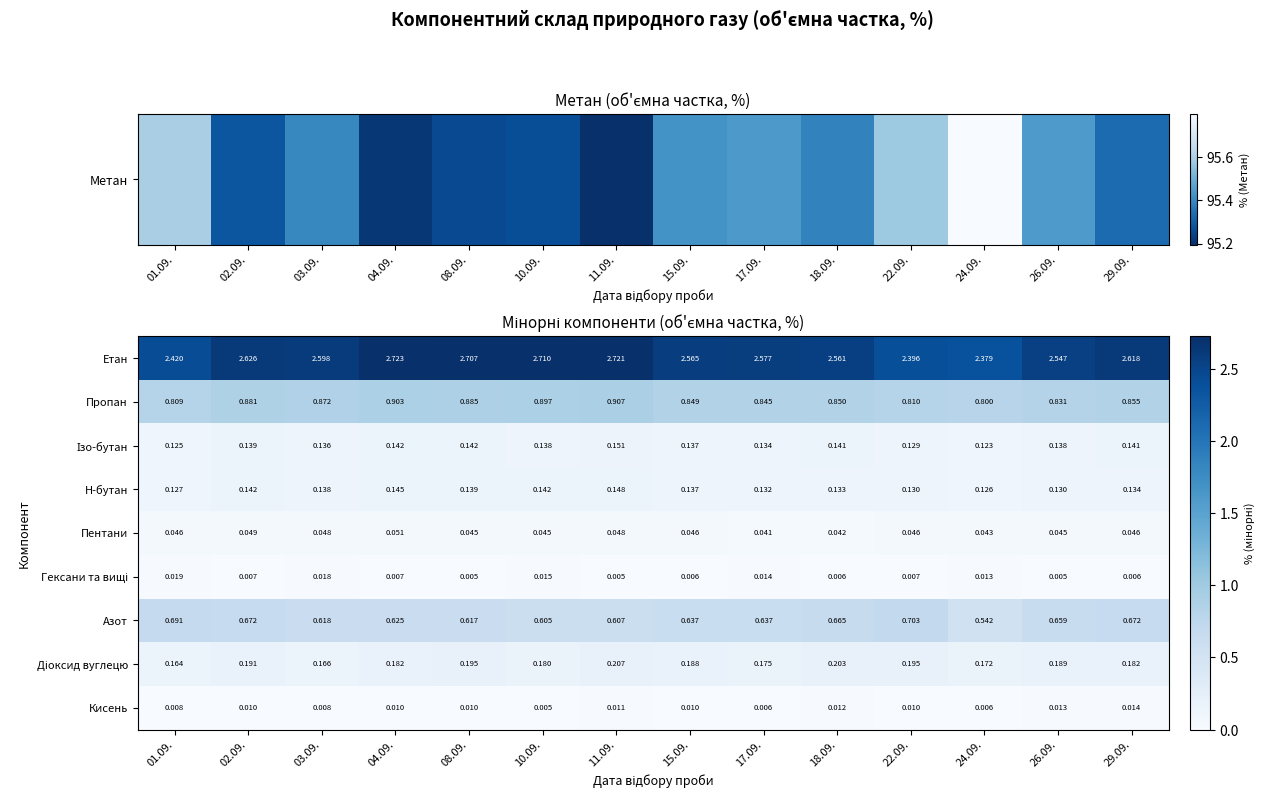

Which series has the largest range (max minus min)?

Етан